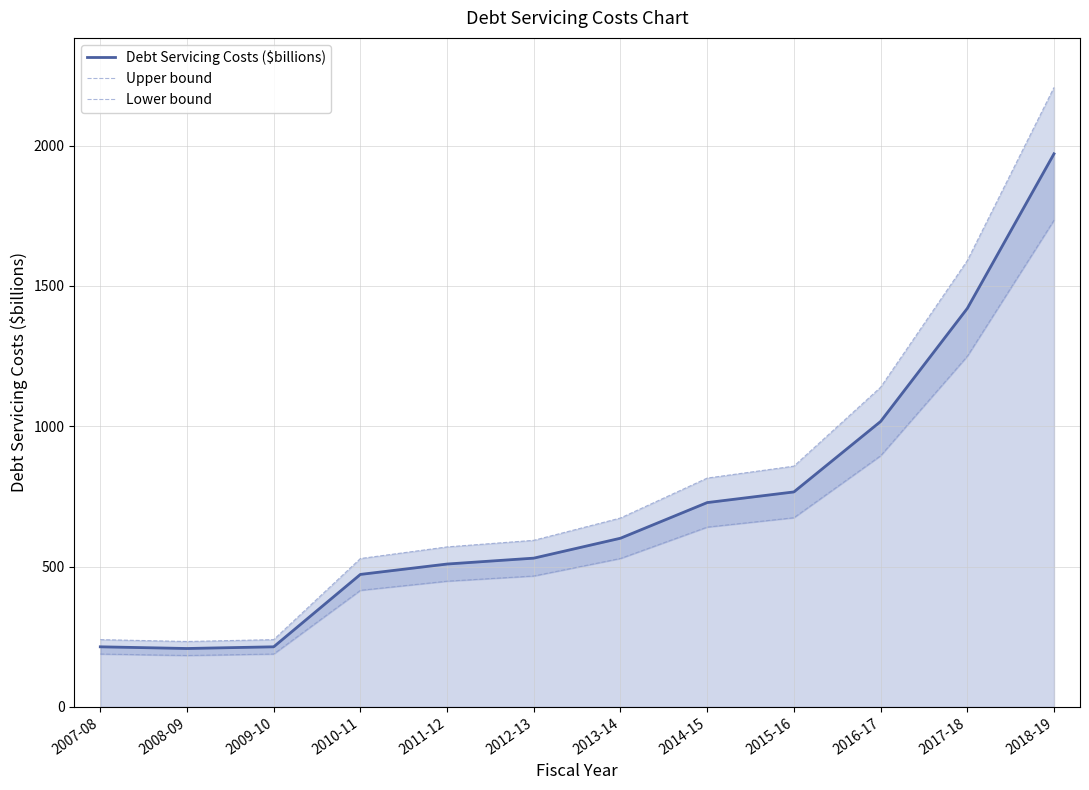

Rank the series by their average value, from lowest to highest.

Lower bound, Debt Servicing Costs ($billions), Upper bound